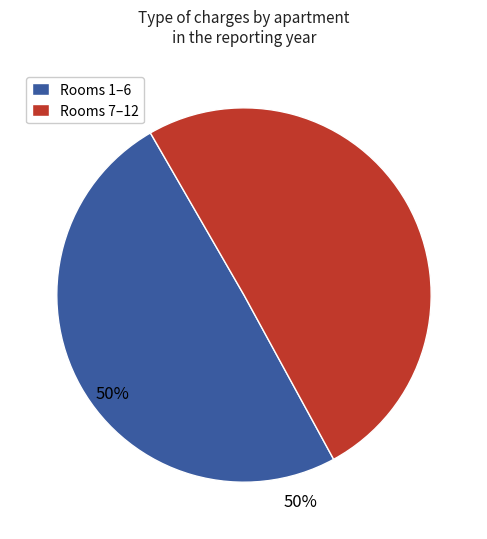

How many segments does this pie chart have?

2